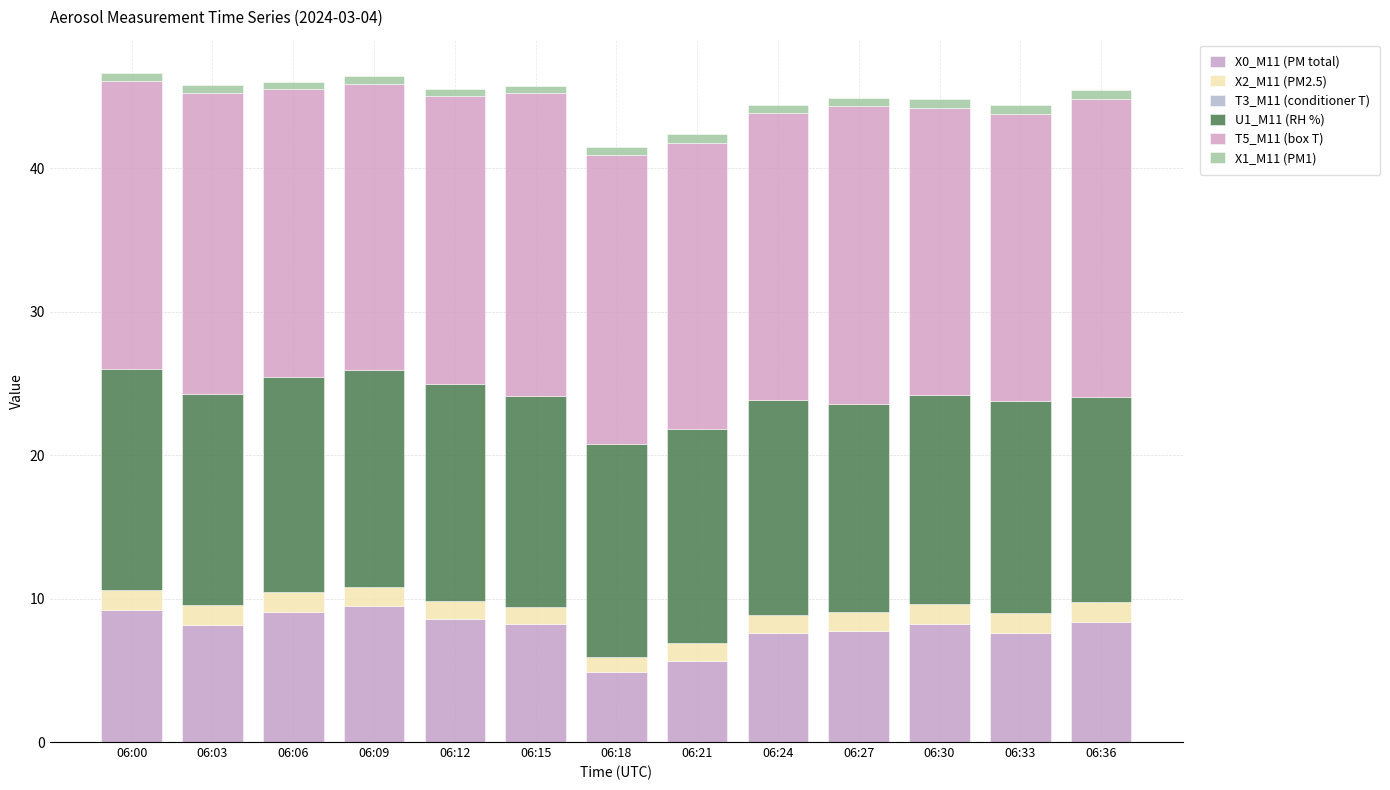

What is the total value across all series at 06:27?

44.9